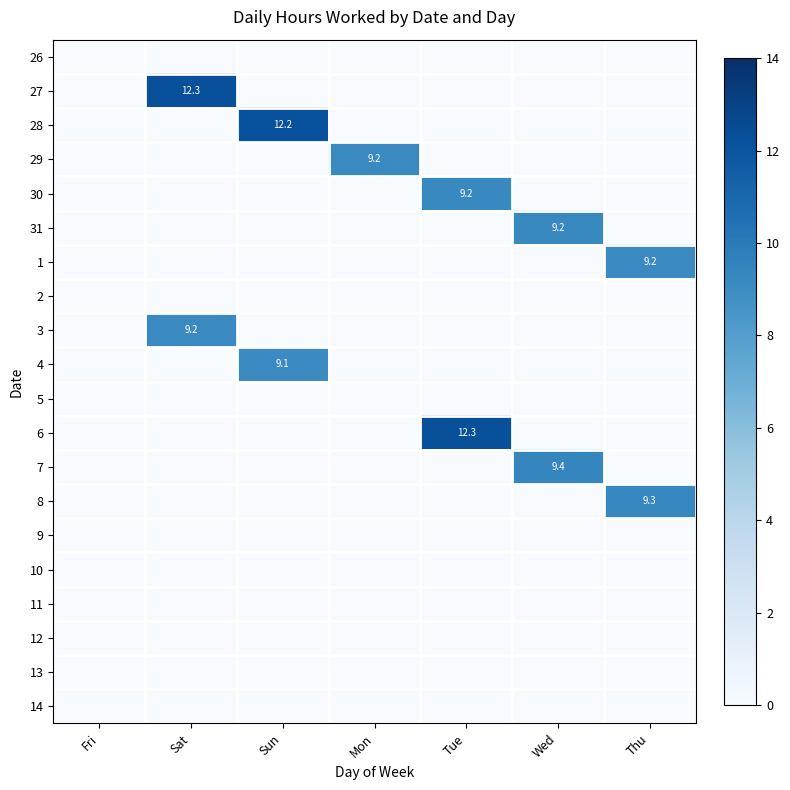

Rank the series by their maximum value, from highest to lowest.

27, 6, 28, 7, 8, 31, 30, 29, 3, 1, 4, 26, 2, 5, 9, 10, 11, 12, 13, 14